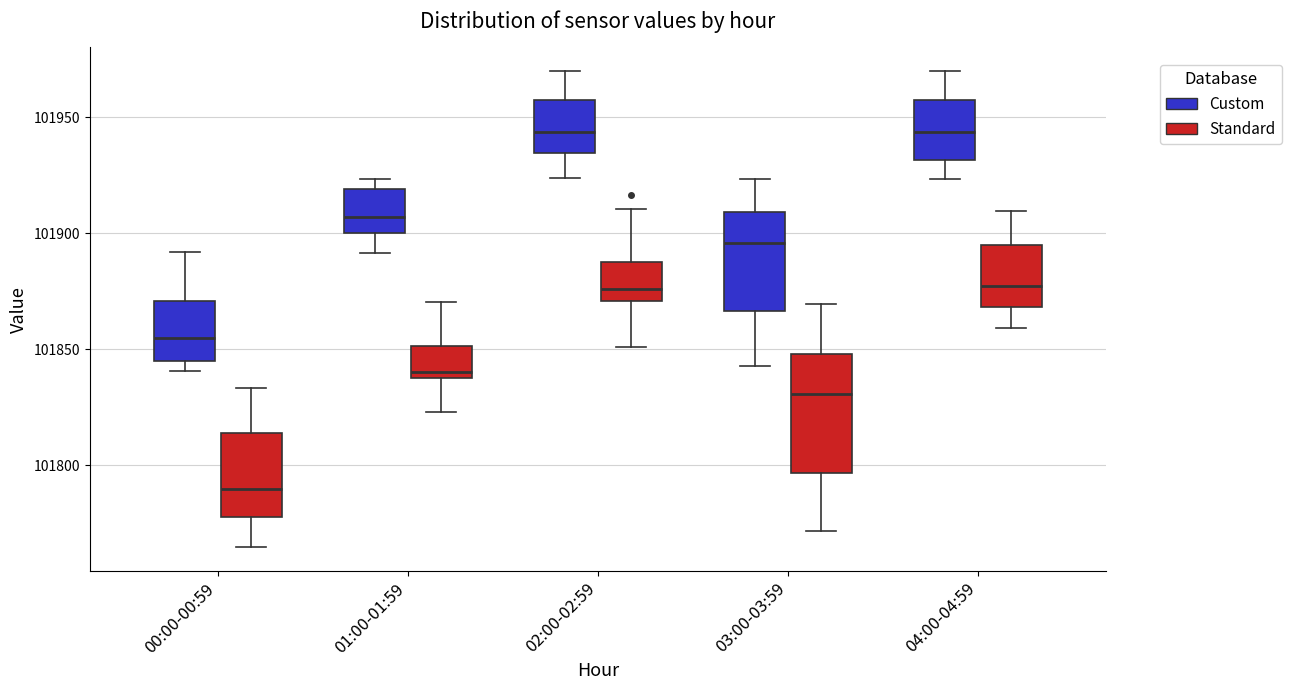

Where does the median line of the box for 04:00-04:59 (Custom) sit on the y-axis? The values are not printed on the chart, so give them approximately, as read against the axis.

101945